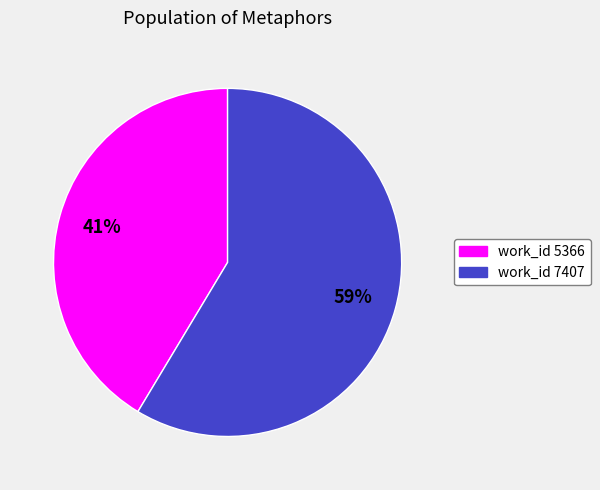

Does any single category account for the majority?

Yes